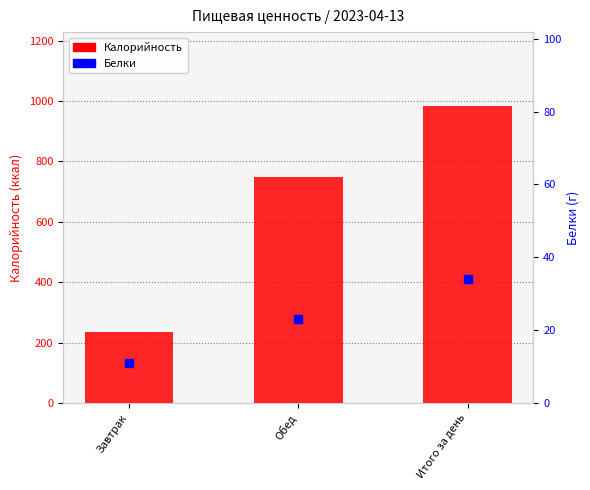

At how many categories does at least one series exceed 819?

1